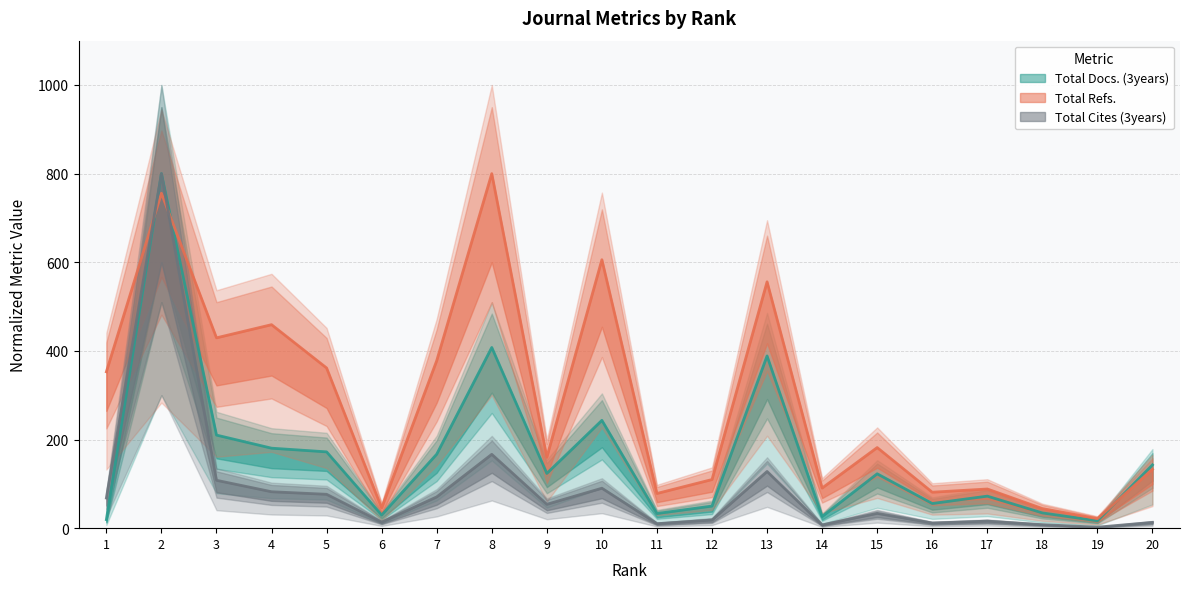

Which series has the largest range (max minus min)?

Total Cites (3years)